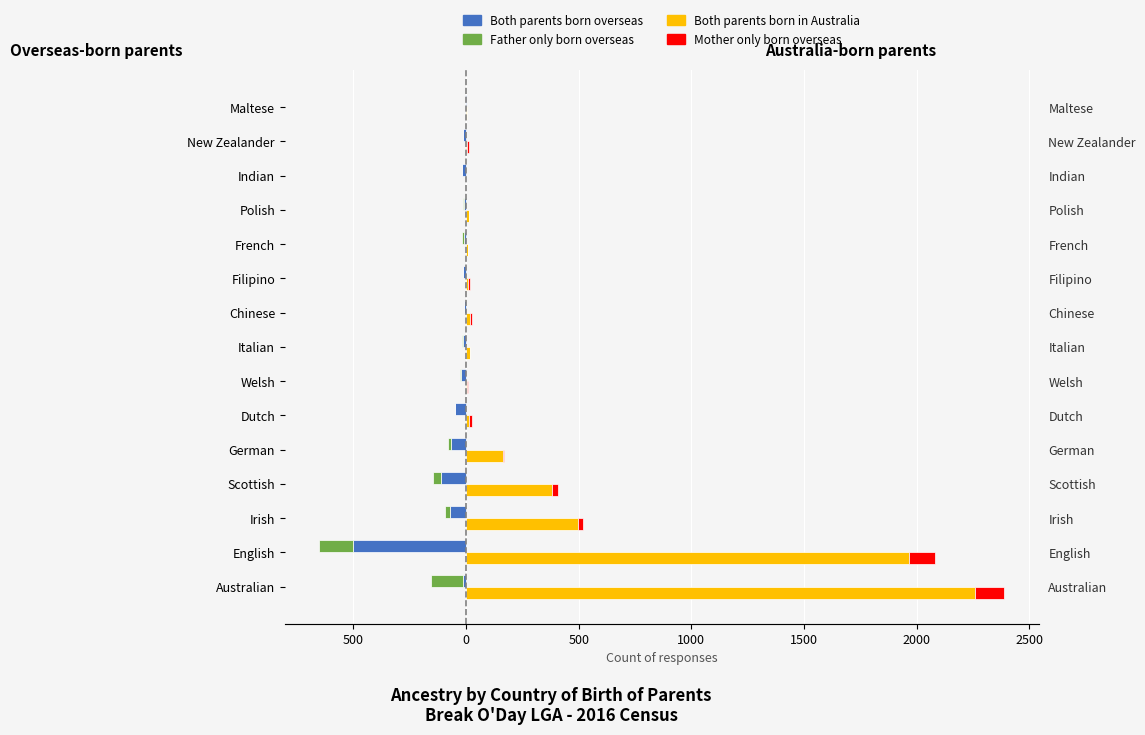

How many distinct data groups are displayed?

4